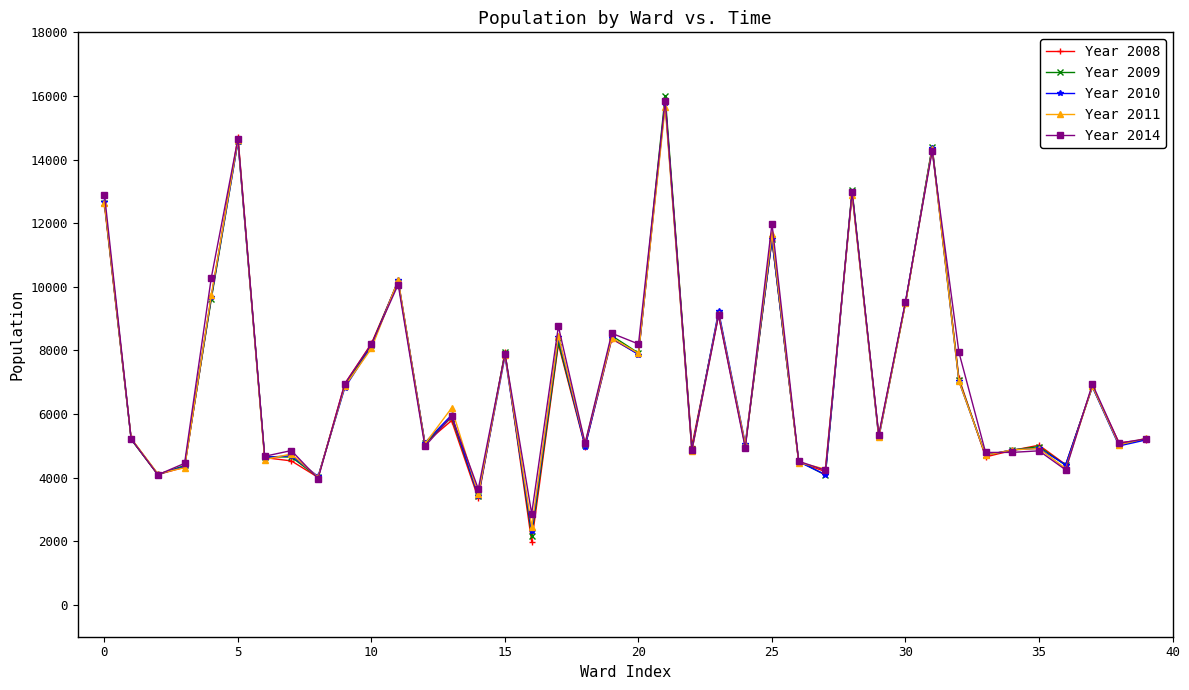

True or false: Year 2014 has more than 0 points higher than both neighbors.

True